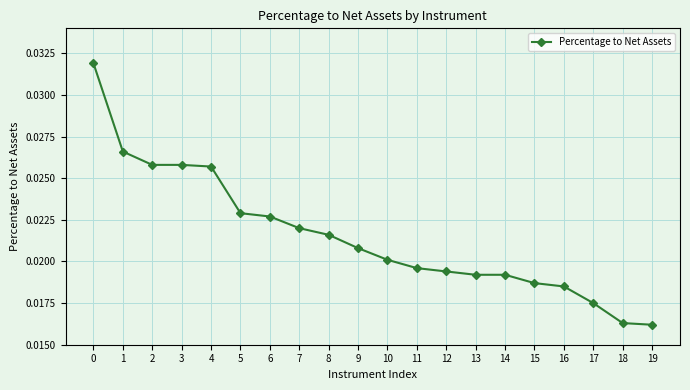

Between 15 and 18, which is larger?

15